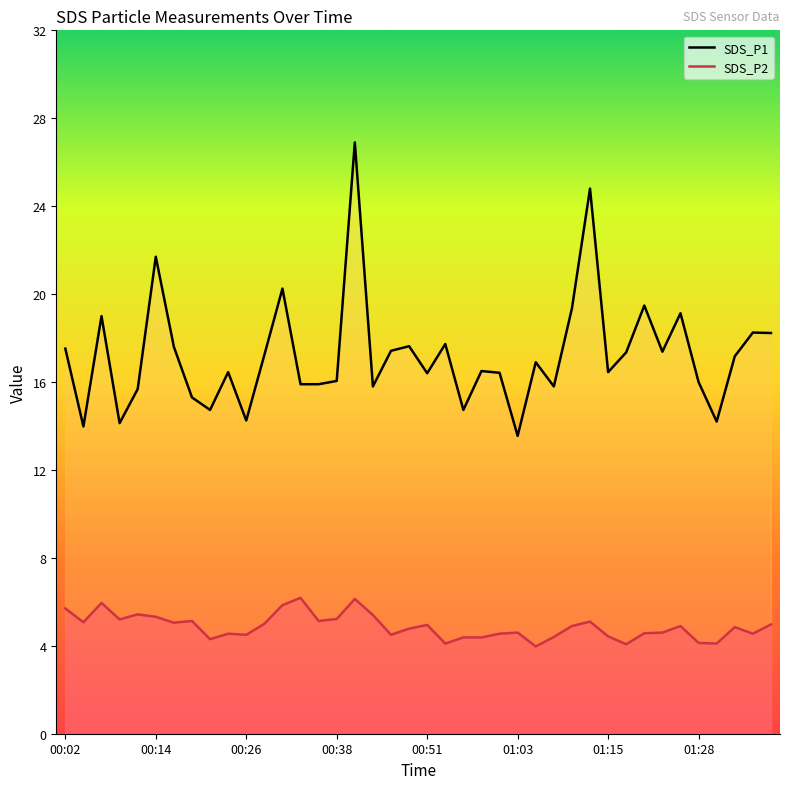

What is the approximate value of SDS_P1 at 26?

16.9